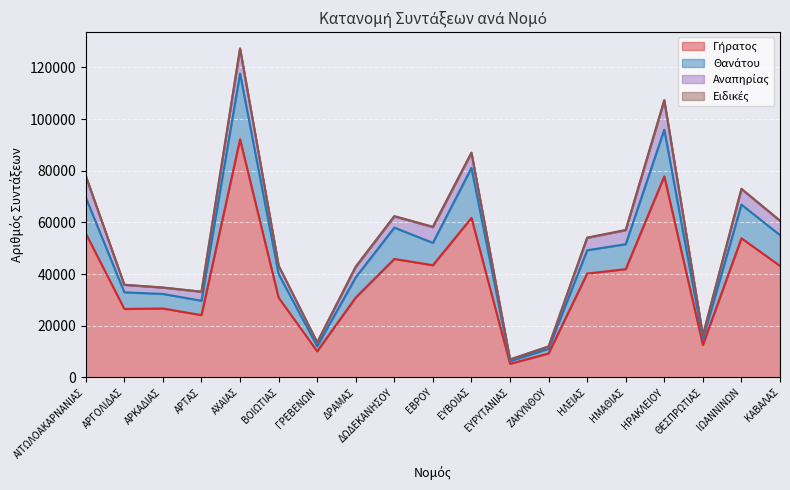

The Γήρατος series shows 40196 at ΗΛΕΙΑΣ. True or false?

True